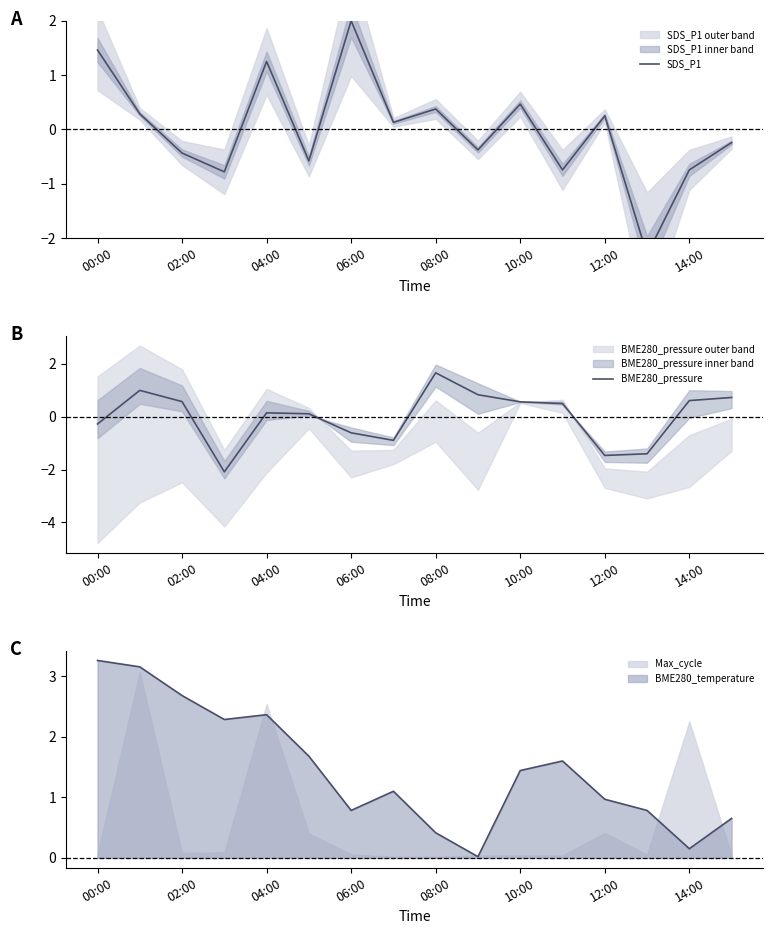

The Max_cycle series shows 1.6 at 04:00. True or false?

False